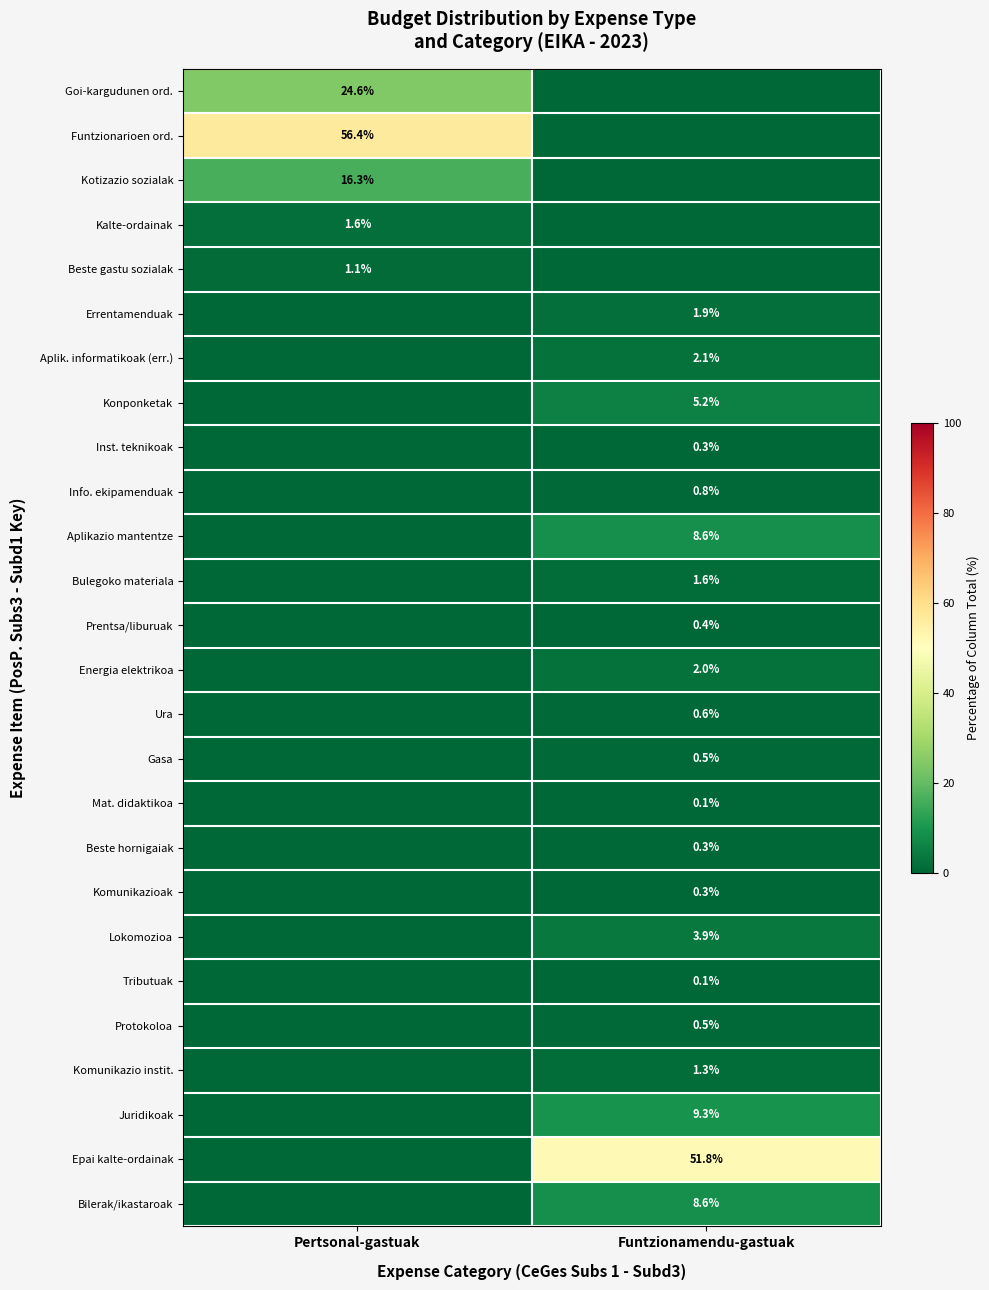

The value of Tributuak at Funtzionamendu-gastuak is 0.1. True or false?

True